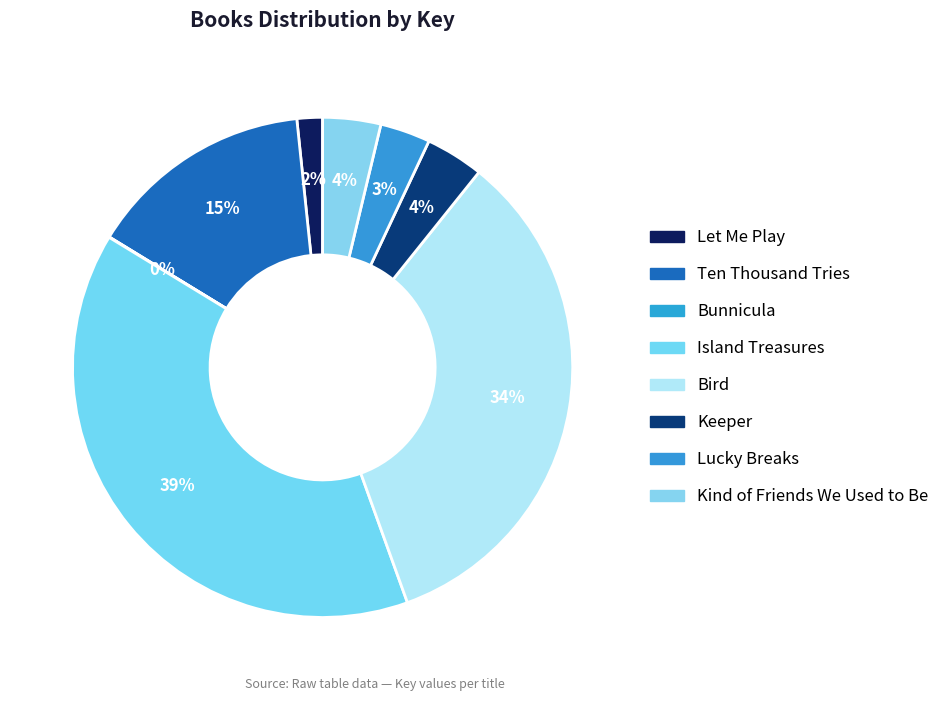

Rank the categories by value from lowest to highest.

Bunnicula, Let Me Play, Lucky Breaks, Kind of Friends We Used to Be, Keeper, Ten Thousand Tries, Bird, Island Treasures